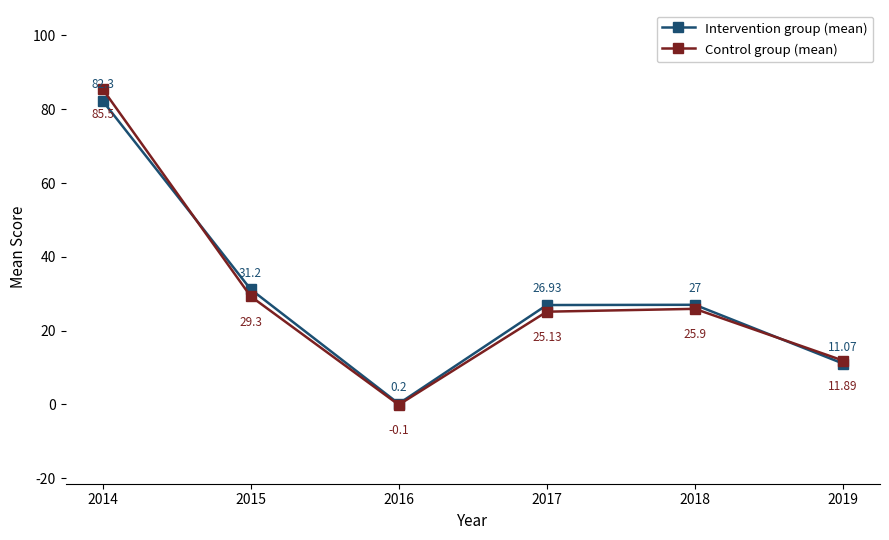

How many times do Intervention group (mean) and Control group (mean) cross each other?

2